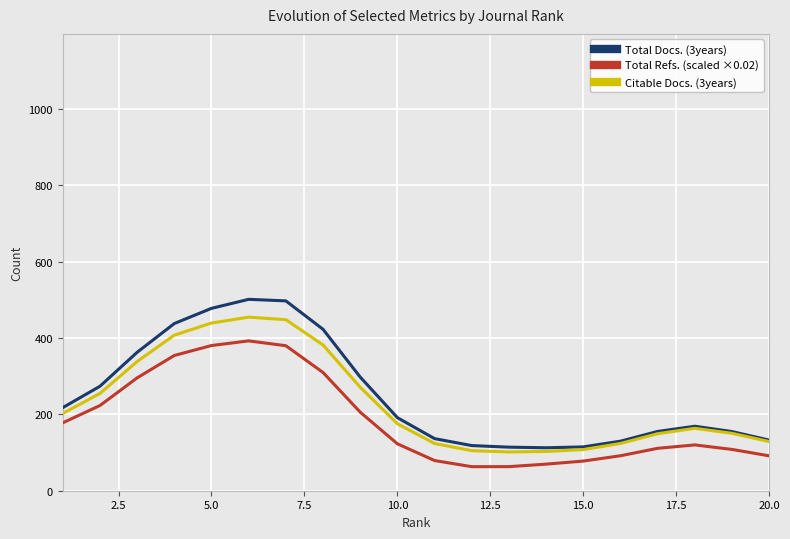

Which series has the largest range (max minus min)?

Total Docs. (3years)